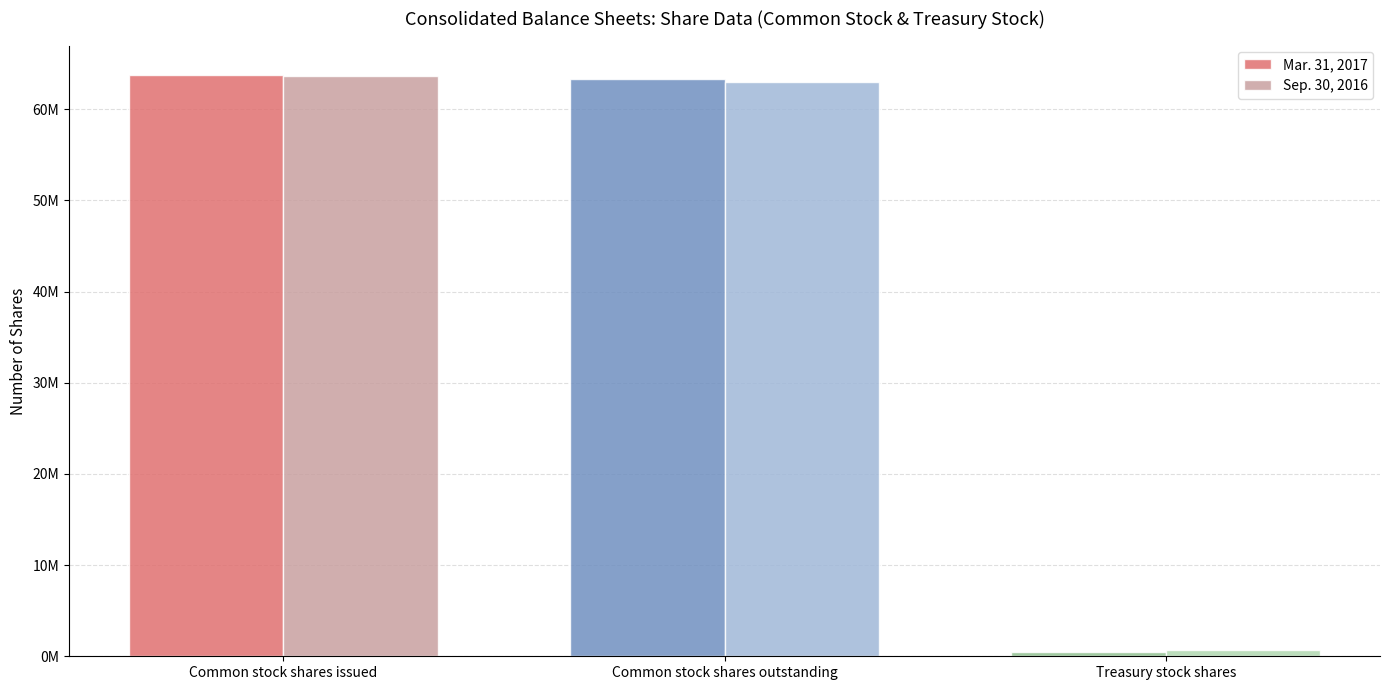

What are all the series names shown in the legend?

Mar. 31, 2017, Sep. 30, 2016